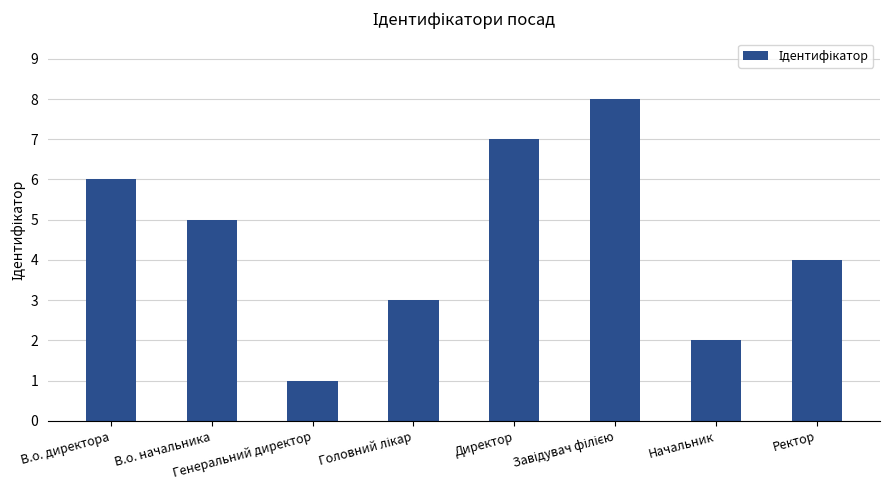

What is the difference between the second highest and minimum values?

6